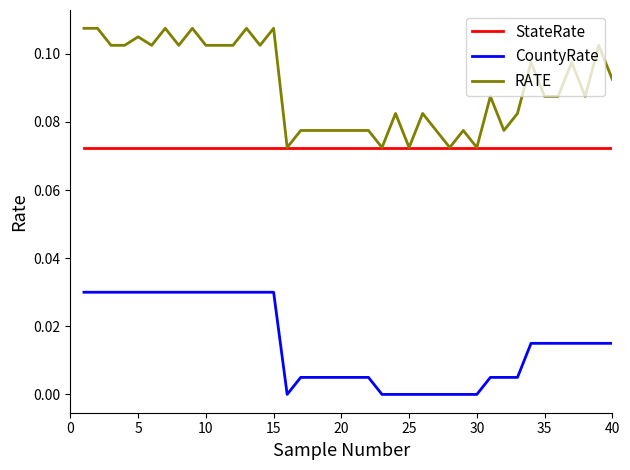

List the series in order of their peak value, highest first.

RATE, StateRate, CountyRate